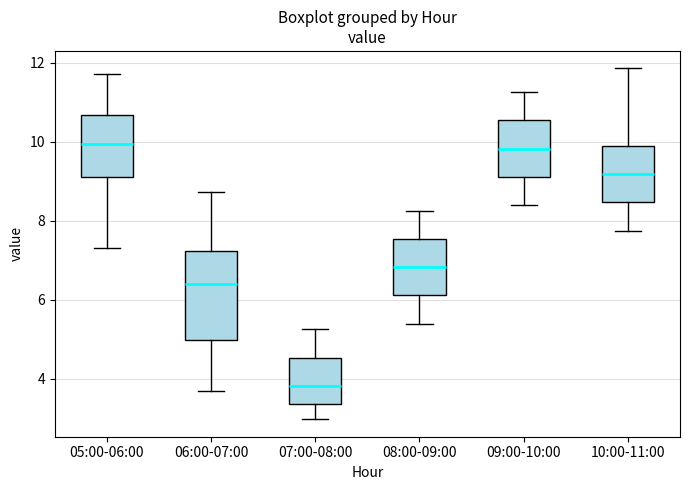

Where does the median line of the box for 10:00-11:00 sit on the y-axis? The values are not printed on the chart, so give them approximately, as read against the axis.

9.2